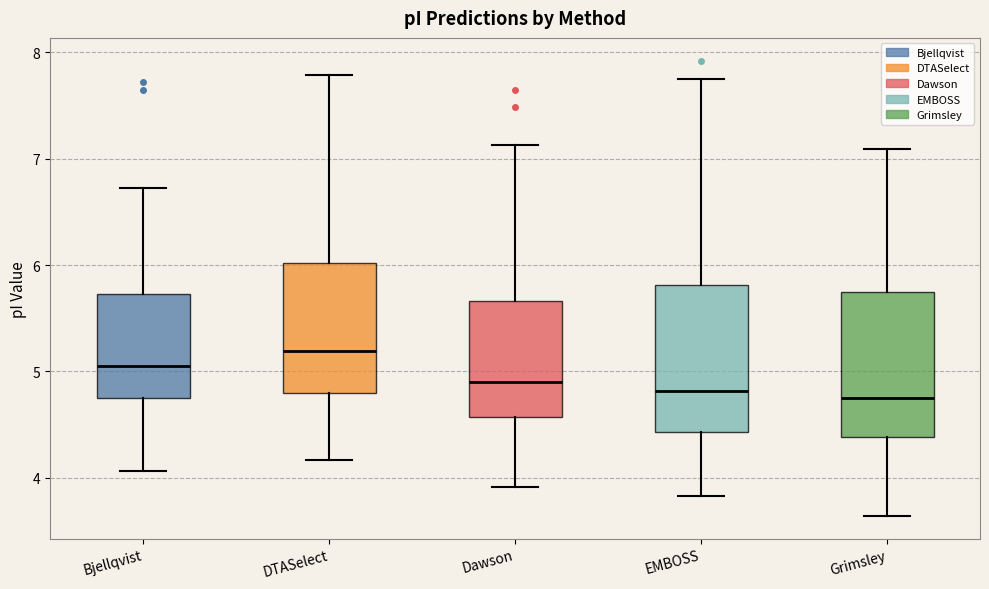

Reading left to right, transcribe this box plot: for each box, give where its median line is, the range the box spans, and where its two whiskers end, as read against the y-axis. The values are not printed on the chart, so give them approximately, as read against the axis.

Bjellqvist: median 5.1, box 4.8 to 5.7, whiskers 4.1 to 6.7
DTASelect: median 5.2, box 4.8 to 6.0, whiskers 4.2 to 7.8
Dawson: median 4.9, box 4.6 to 5.7, whiskers 3.9 to 7.1
EMBOSS: median 4.8, box 4.4 to 5.8, whiskers 3.8 to 7.7
Grimsley: median 4.8, box 4.4 to 5.7, whiskers 3.6 to 7.1